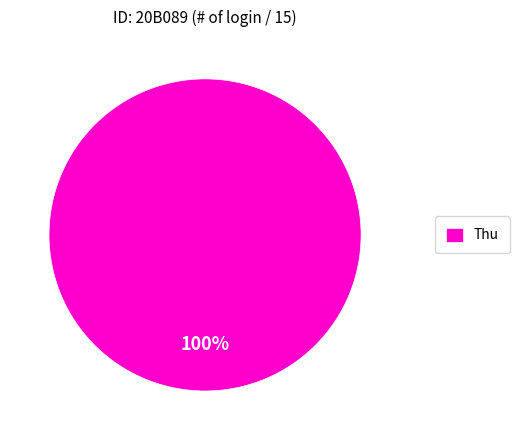

Does any single category account for the majority?

Yes